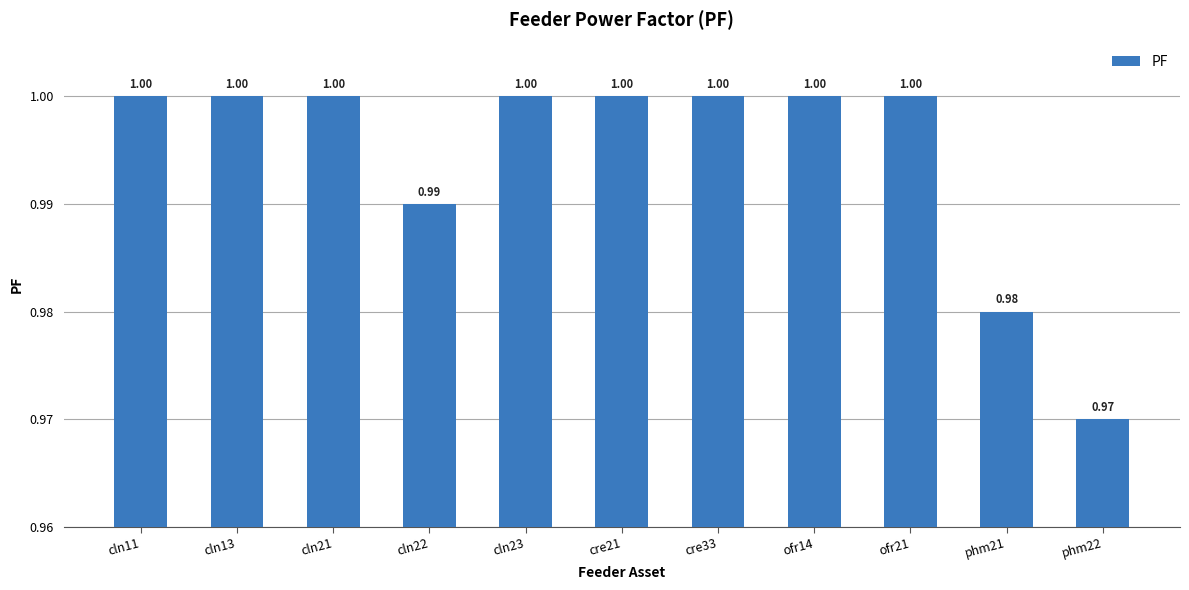

What value does the data have at cre33?

1.0